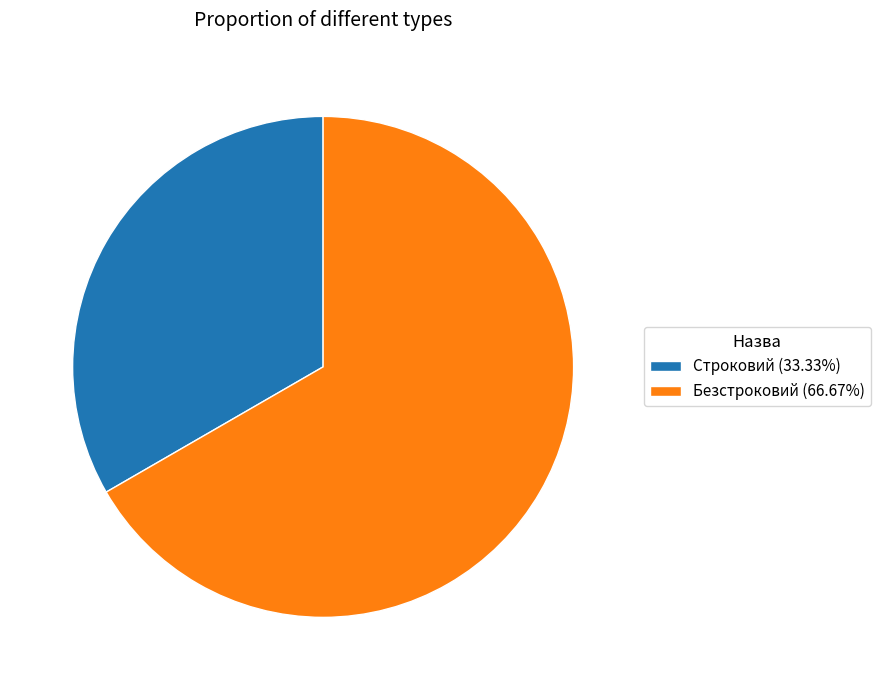

Does any single category account for the majority?

Yes